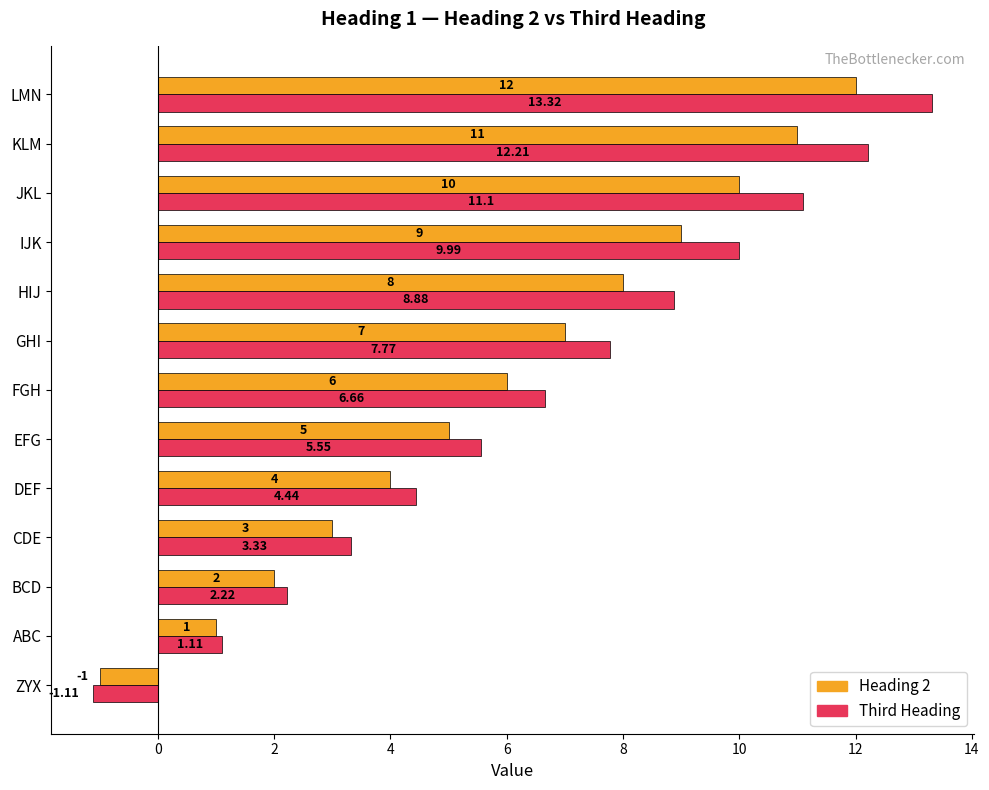

List the series in order of their overall mean, highest first.

Third Heading, Heading 2